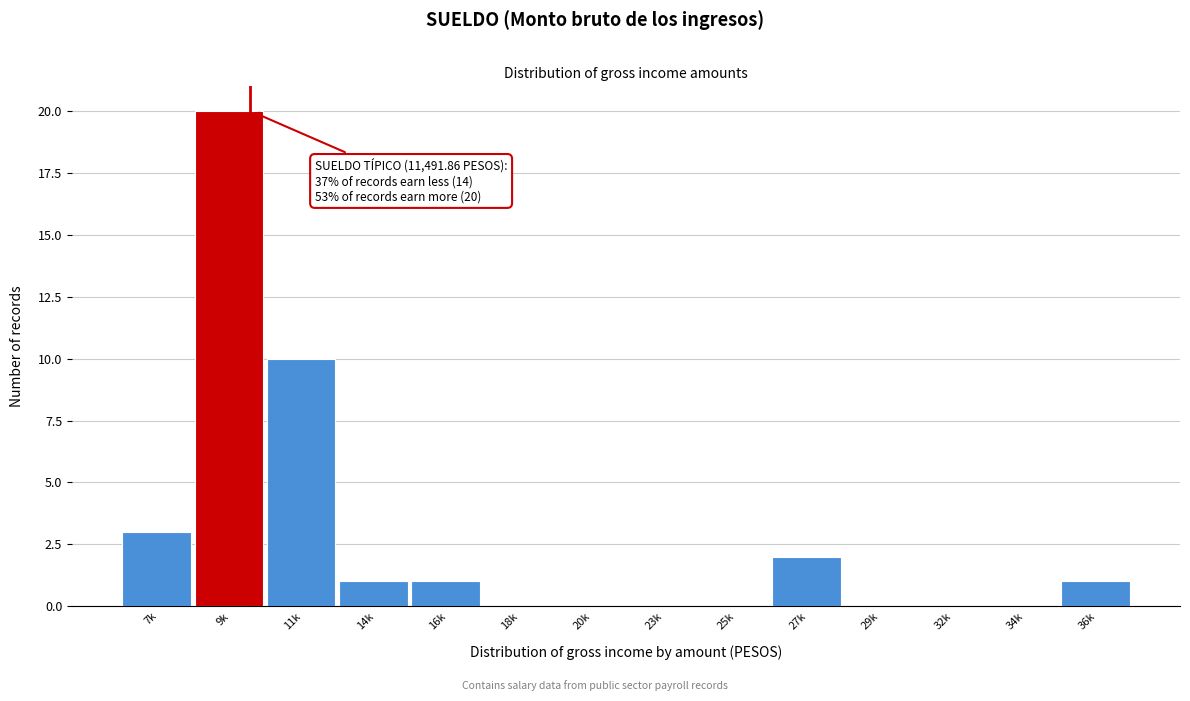

Reading left to right, list all the values displayed in this chart.

7k=3	9k=20	11k=10	14k=1	16k=1	18k=0	20k=0	23k=0	25k=0	27k=2	29k=0	32k=0	34k=0	36k=1